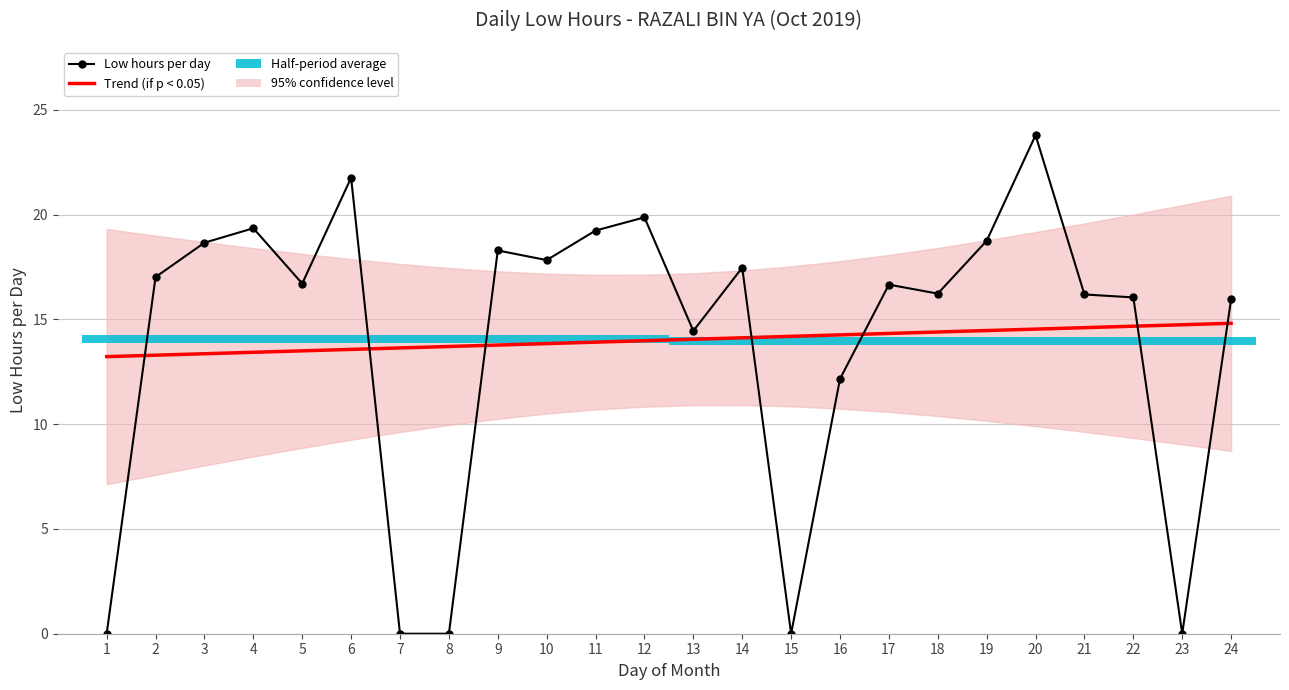

Between 9 and 16, which series saw the biggest shift?

Low hours per day